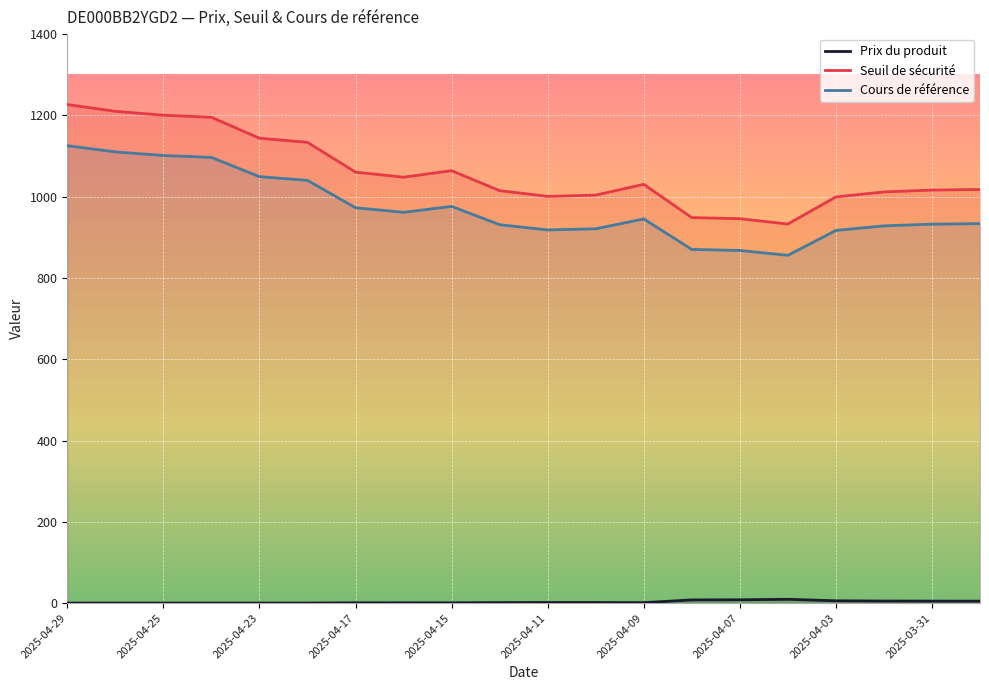

True or false: Prix du produit has more than 0 interior local peaks.

True